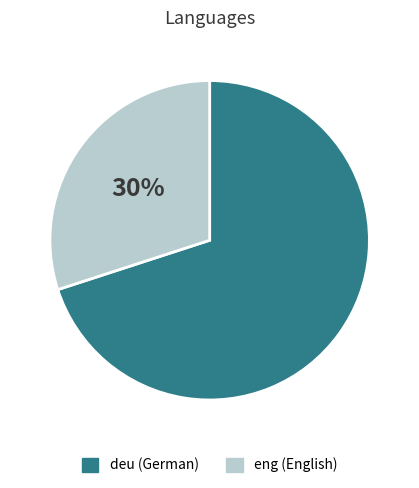

Approximately how many times larger is the value at deu (German) compared to eng (English)?

2.3